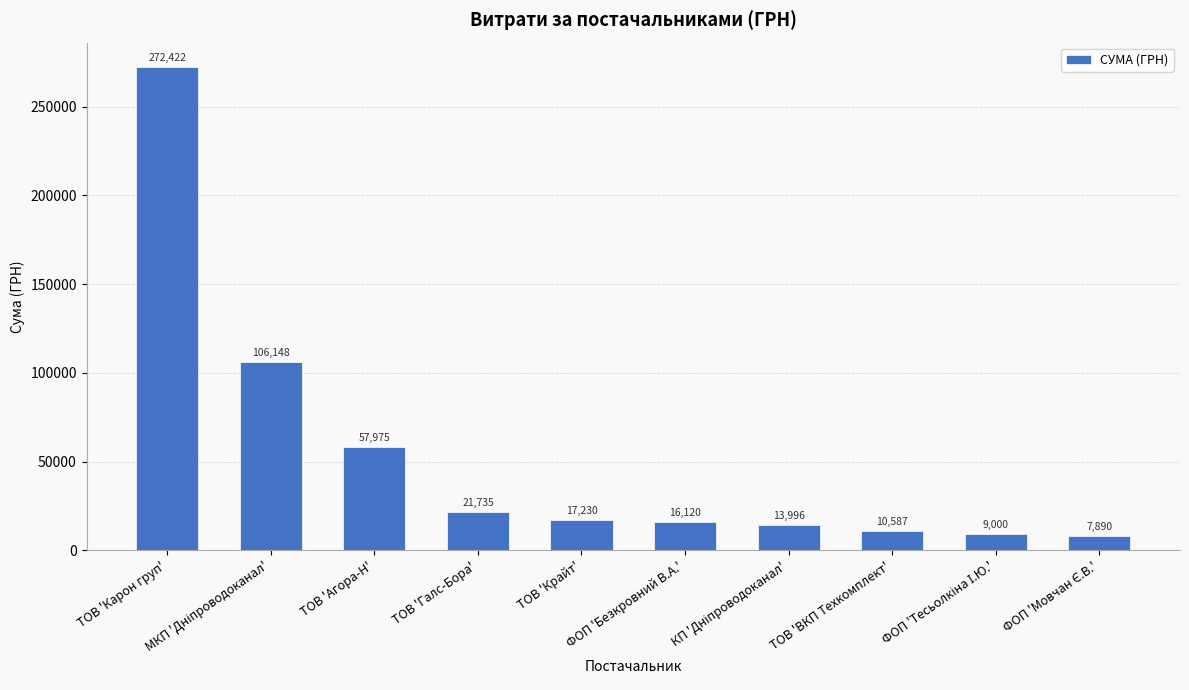

Where does the data first go above 17230?

ТОВ 'Карон груп'